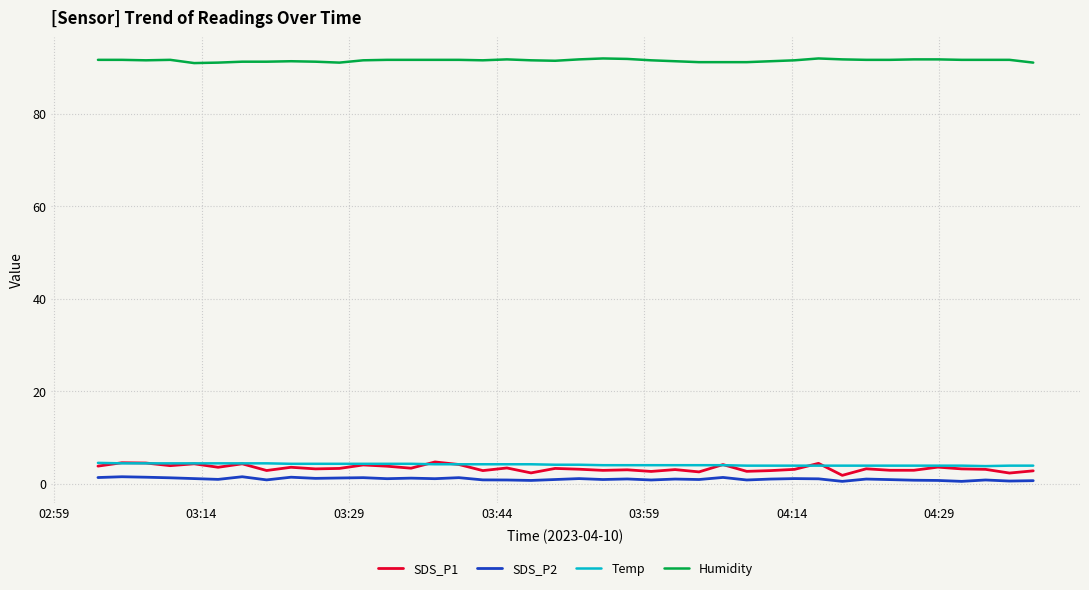

Which series has the largest total across all categories?

Humidity